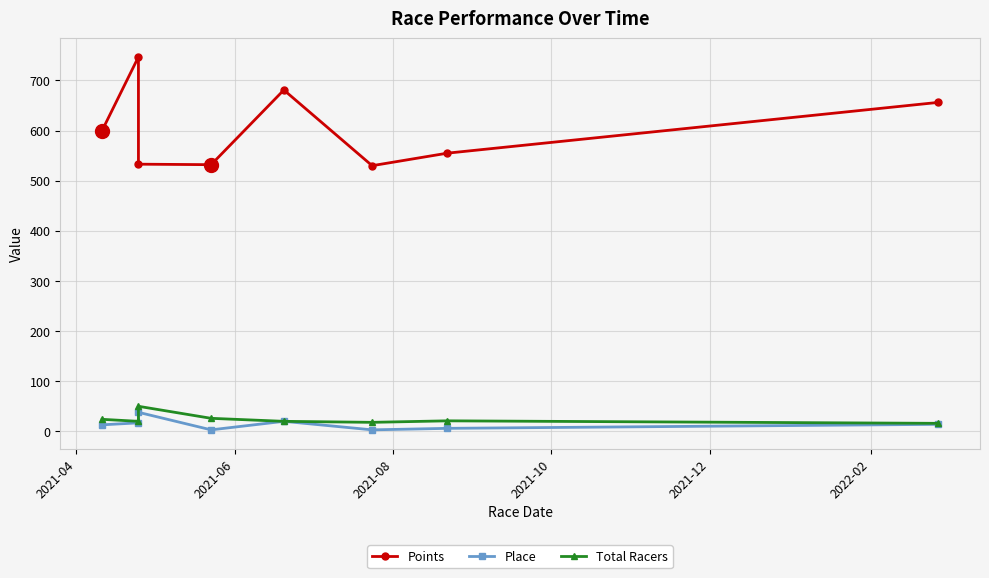

Rank the series at 2021-12 from lowest to highest value.

Place, Total Racers, Points